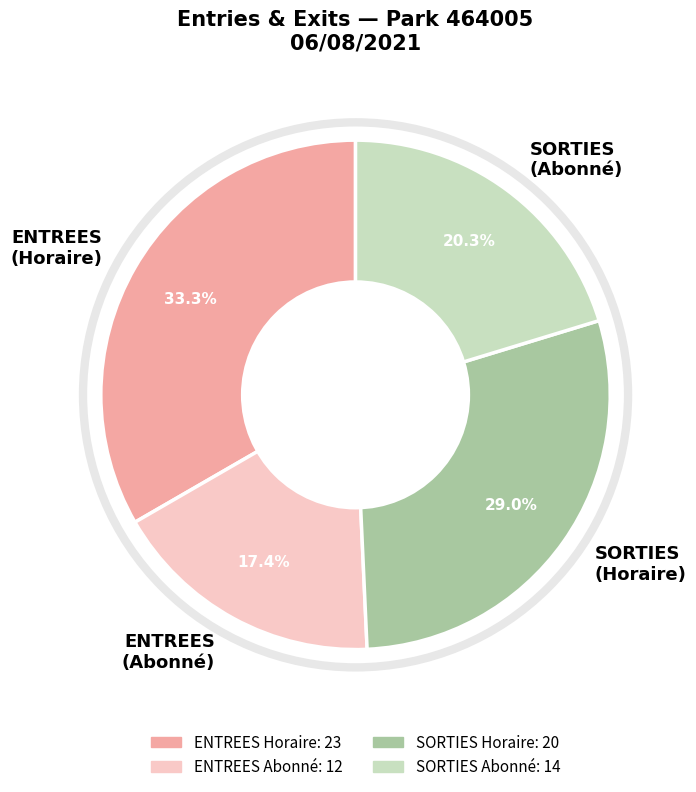

Which slice is the smallest?

ENTREES